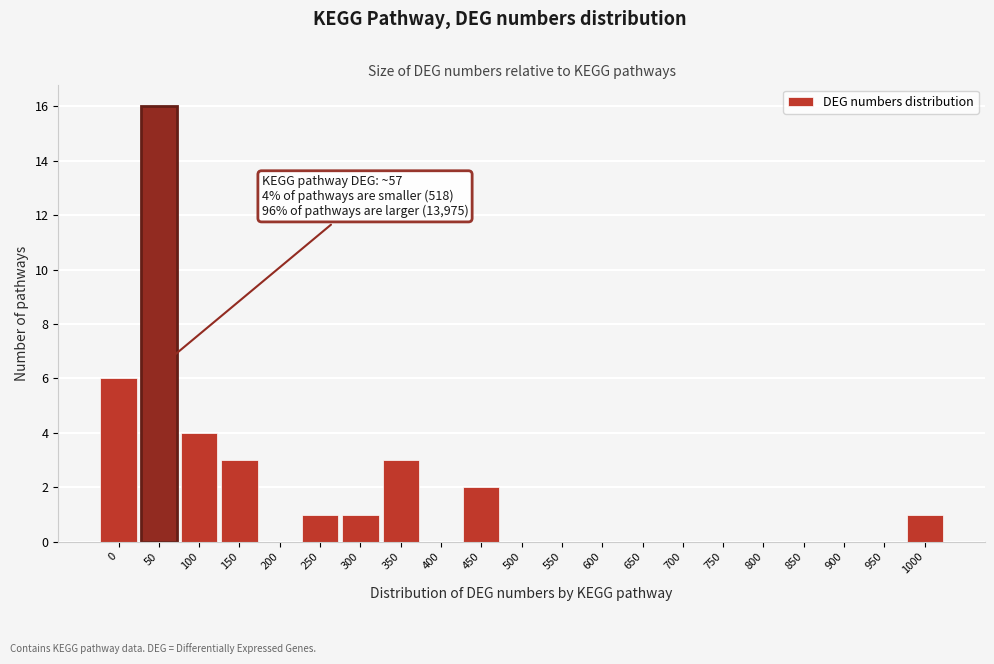

Reading right to left, what are all the values shown in this chart?

1000=1	950=0	900=0	850=0	800=0	750=0	700=0	650=0	600=0	550=0	500=0	450=2	400=0	350=3	300=1	250=1	200=0	150=3	100=4	50=16	0=6